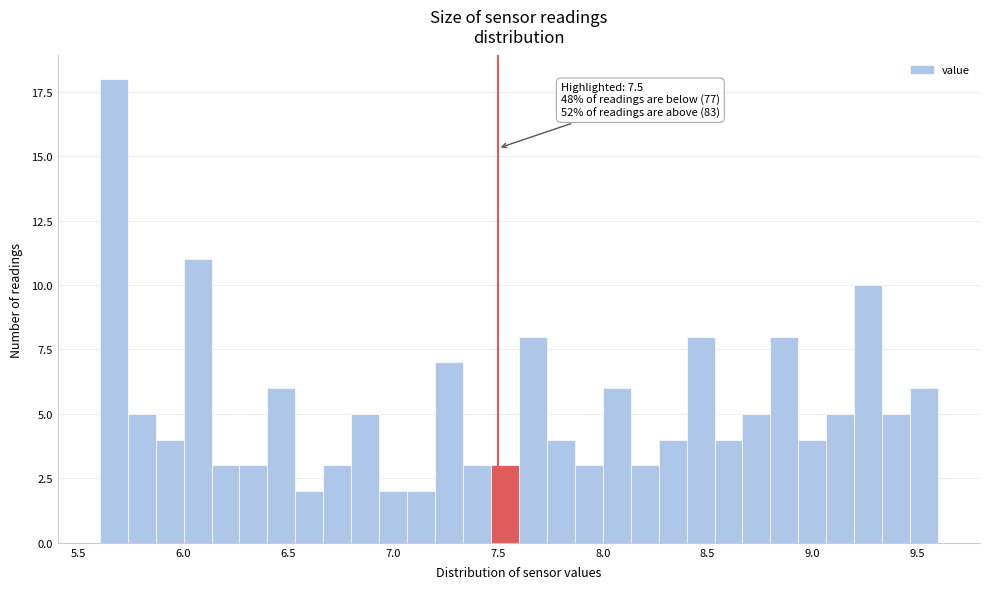

Around what value on the x-axis is the tallest bar? Give the approximate position of its centre, as read against the axis.

5.65